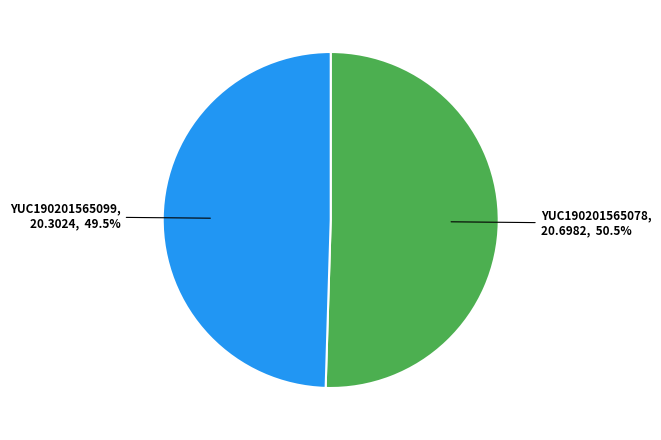

Does any single category account for the majority?

Yes